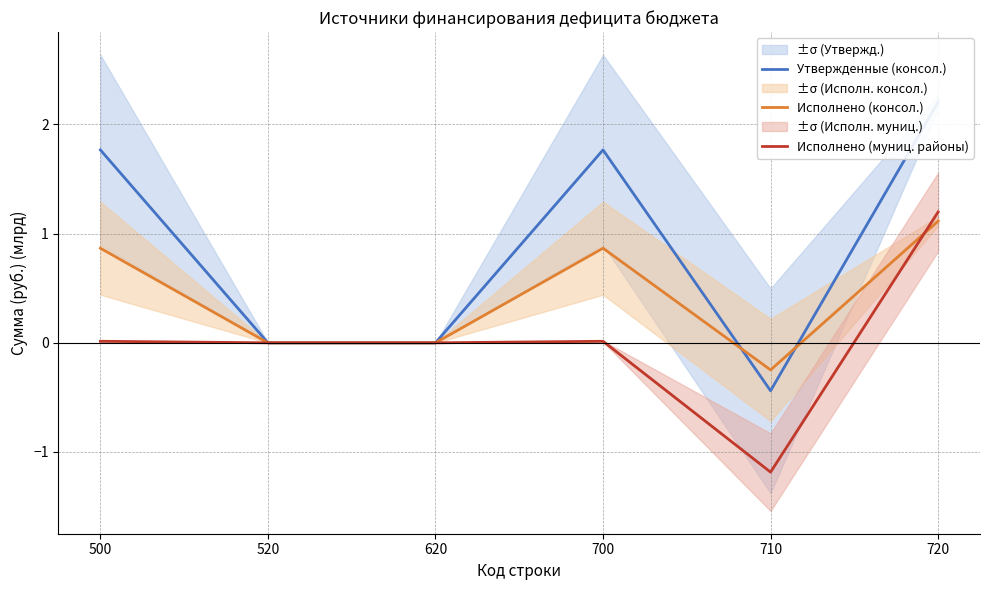

What is the sum of all Утвержденные (консол.) values?

5.3